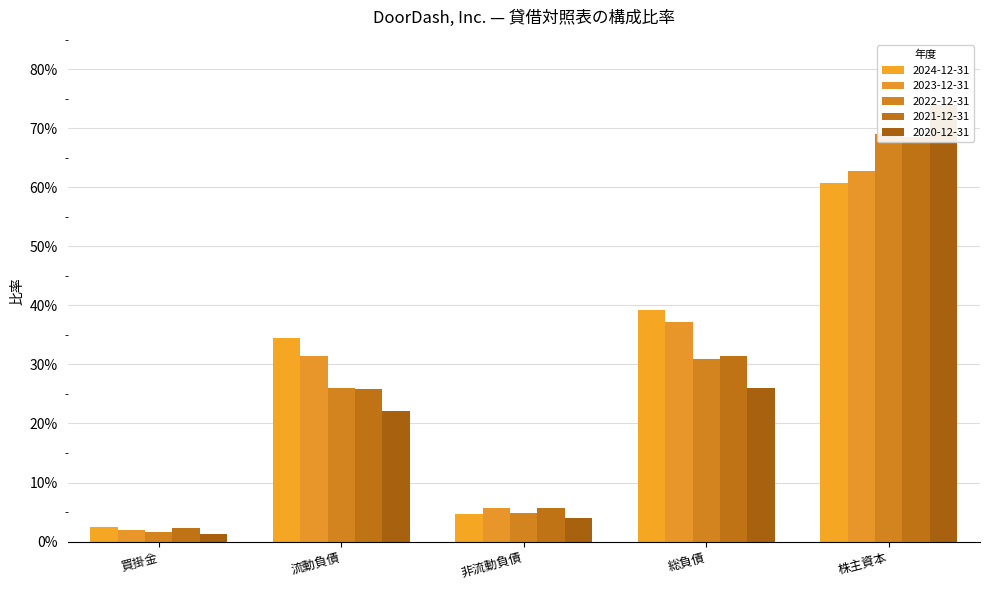

How many groups of bars are there?

5